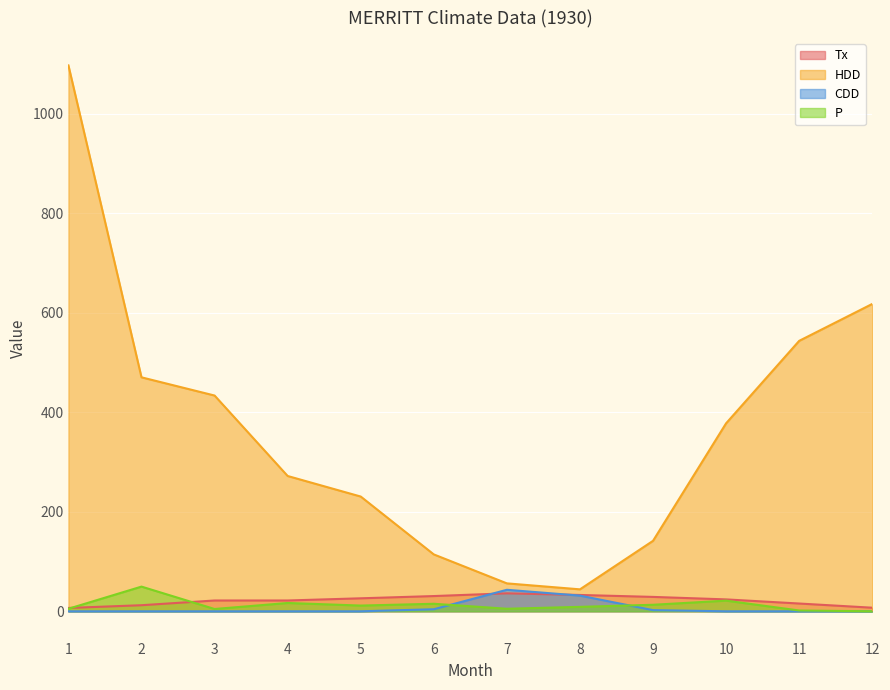

The value of HDD at 5 is 314.4. True or false?

False